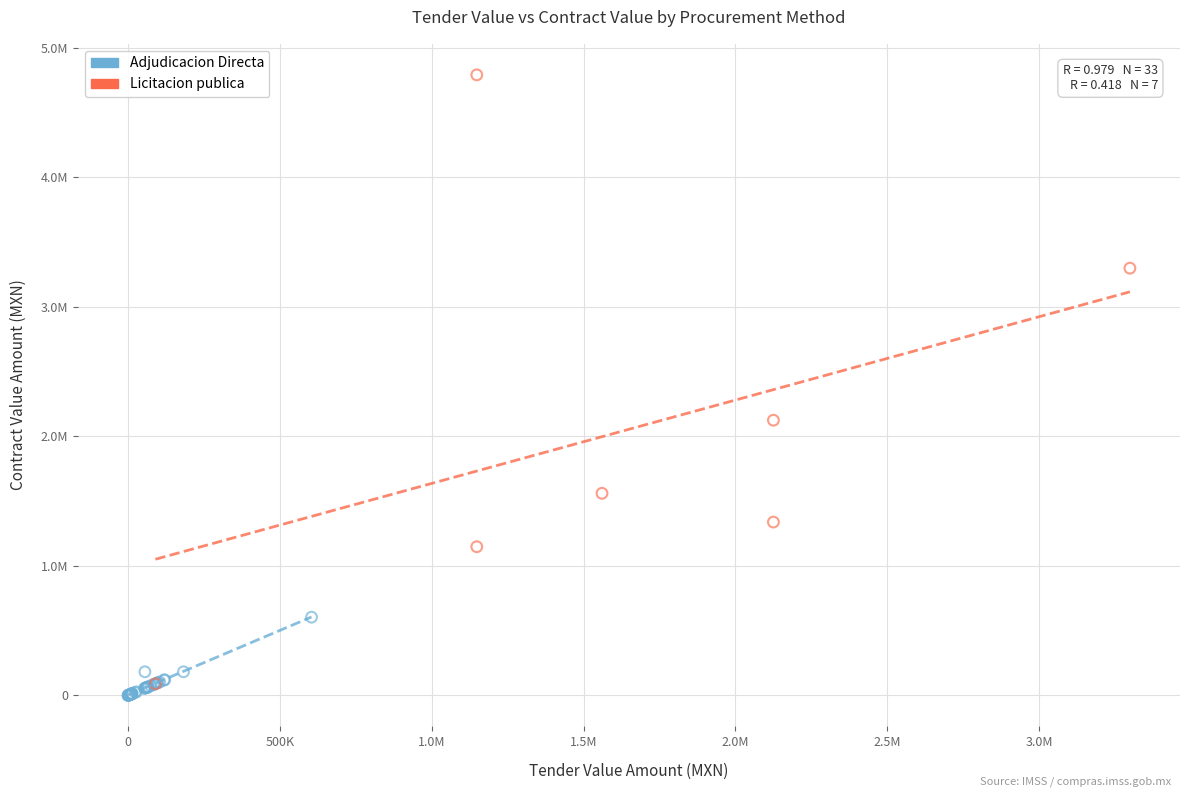

Which series contains the lowest Y value?

Adjudicacion Directa